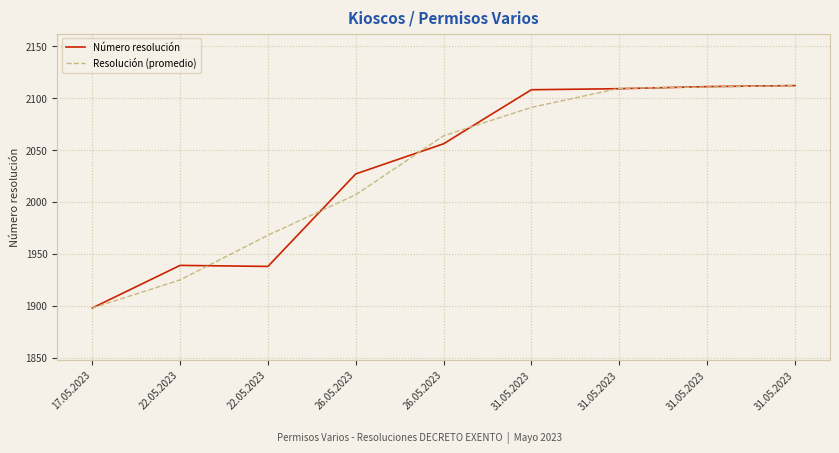

How many lines are shown in the chart?

2